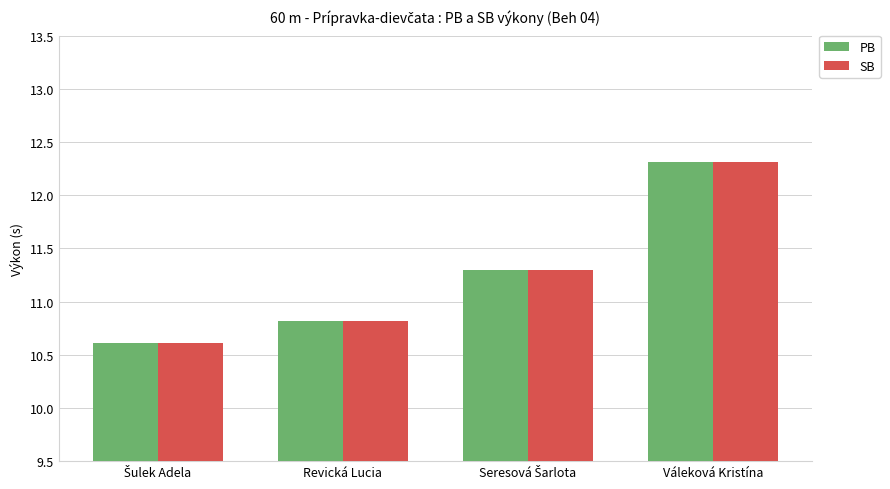

Which label corresponds to the largest value in the chart?

Váleková Kristína